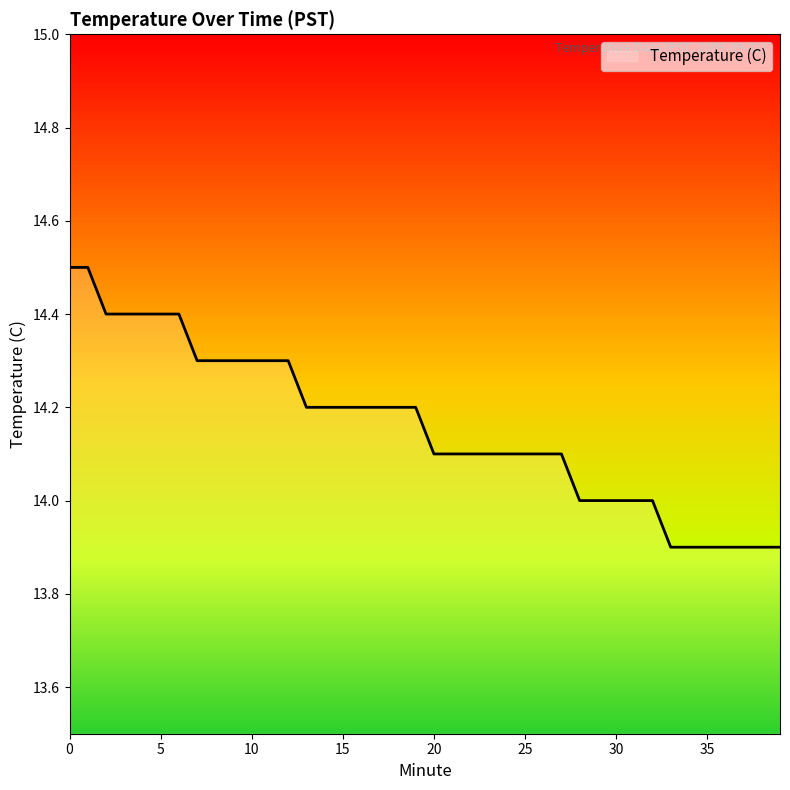

What is the difference between the maximum and minimum values?

0.6